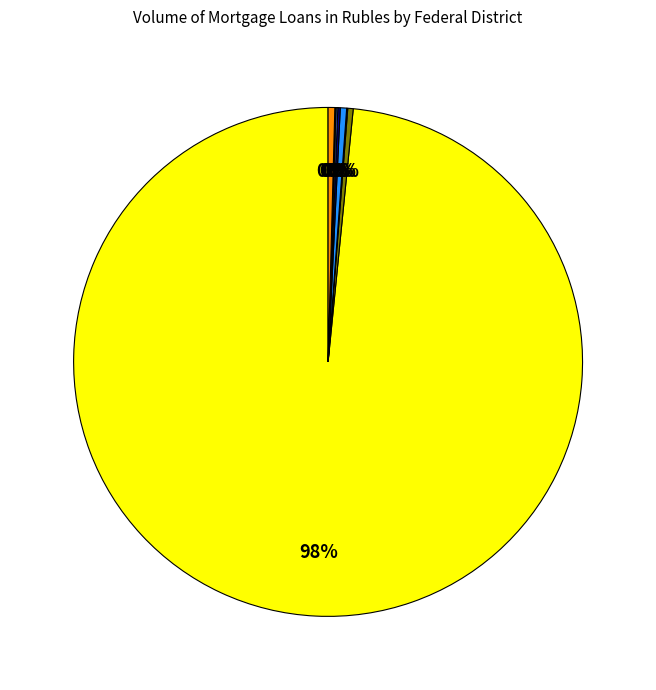

Is there any slice that represents more than half of the pie?

Yes